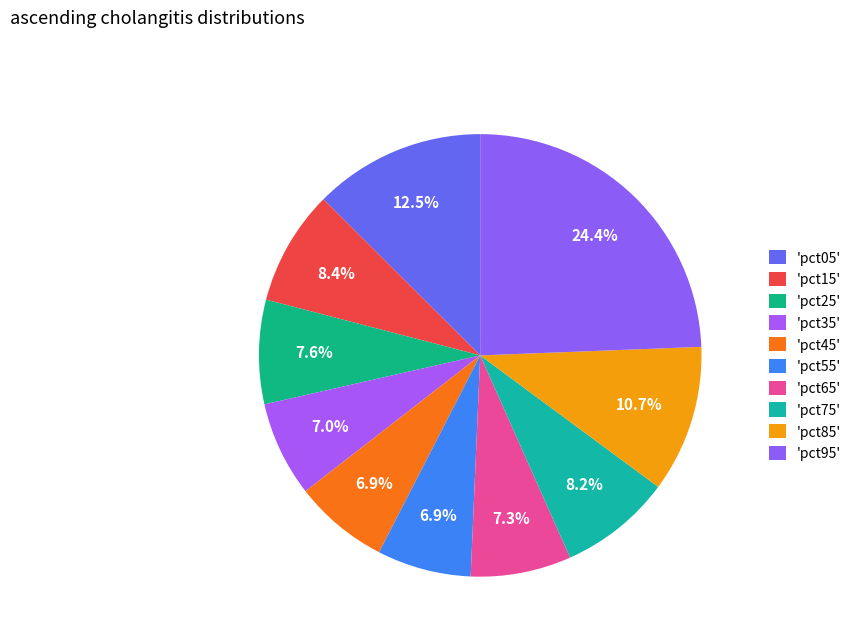

Count the number of slices in the pie.

10